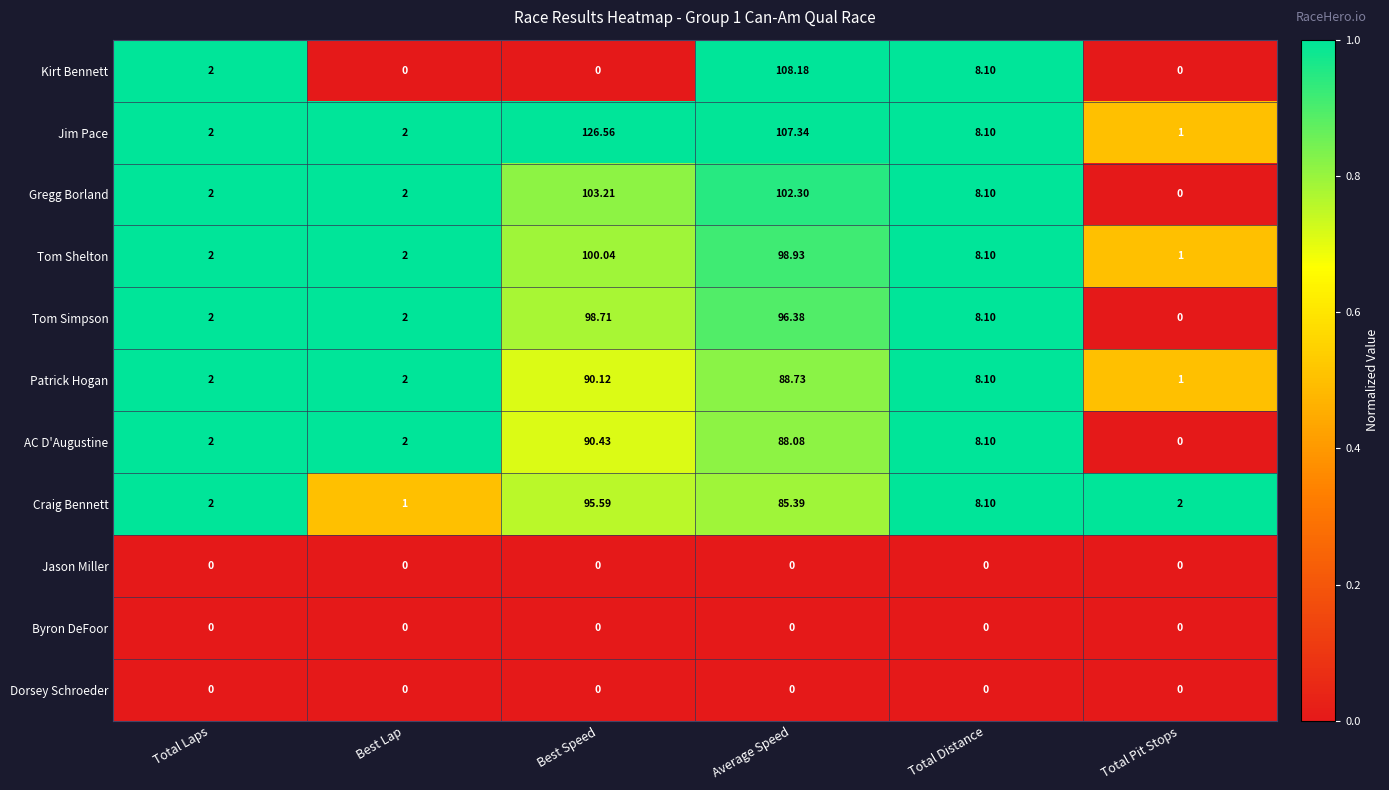

Which series changed the most between Total Laps and Best Speed?

Jim Pace